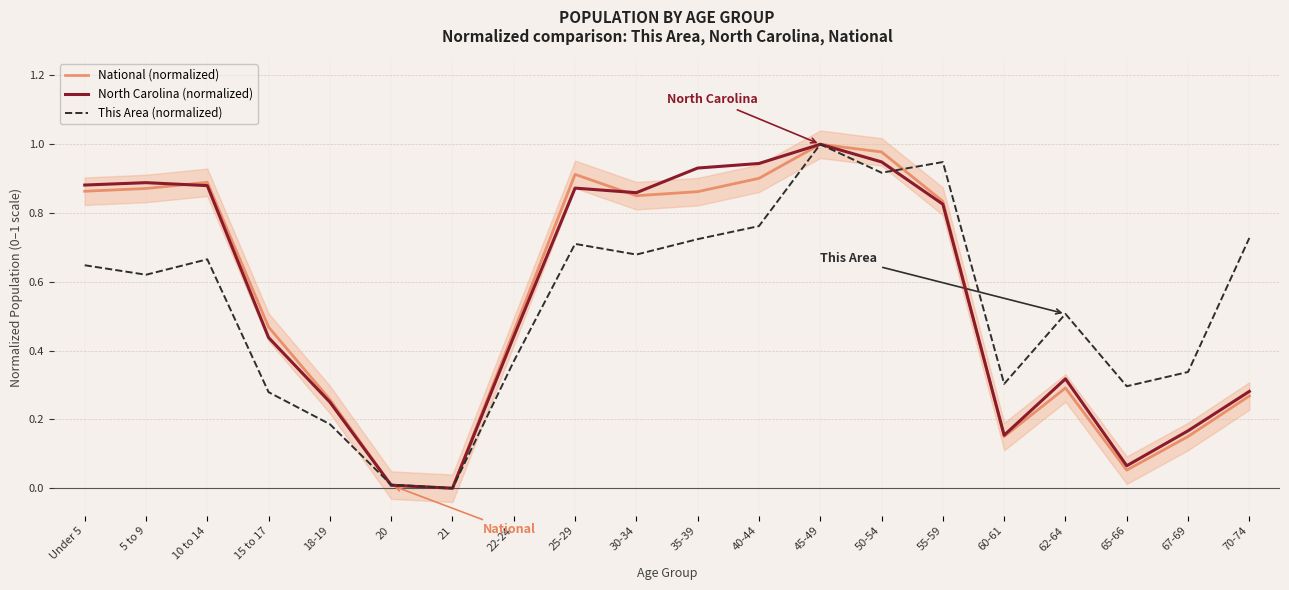

Count the number of categories in the chart.

20